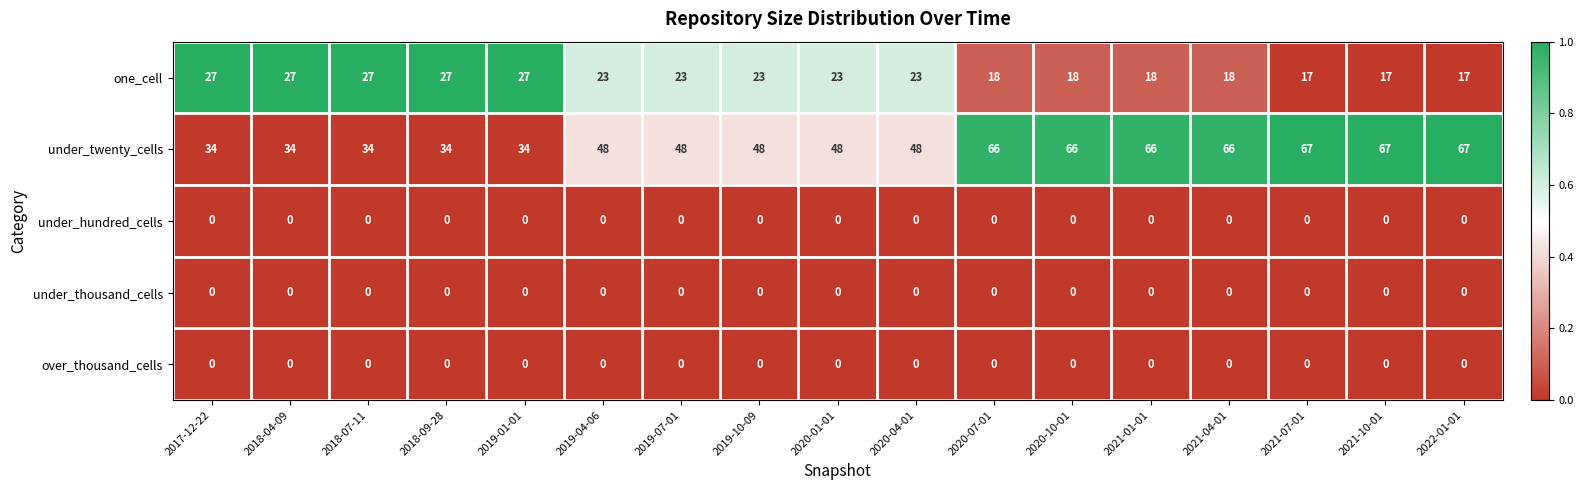

What is the difference between the maximum and minimum values in the one_cell series?

10